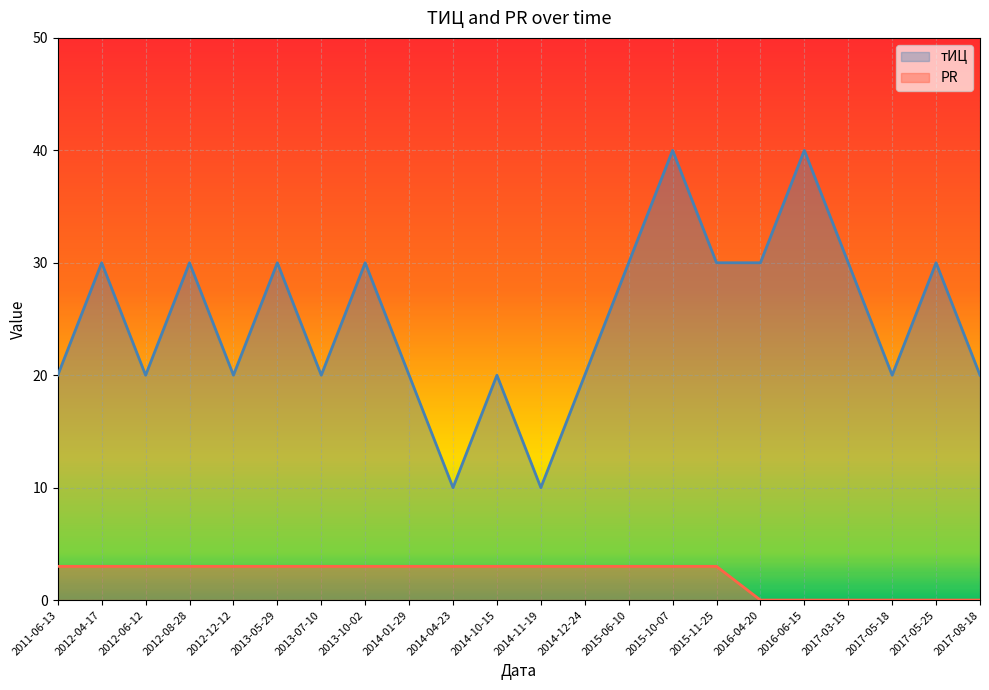

Where is PR nearest to the value 1?

2016-04-20